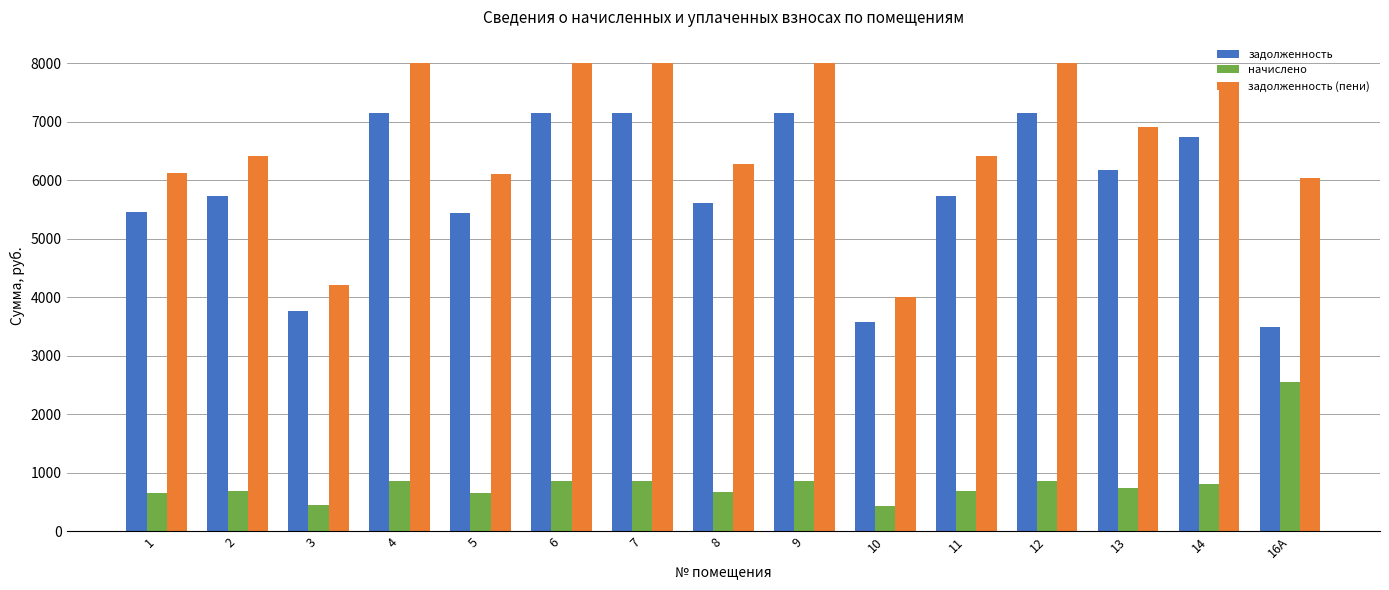

What is the greatest value displayed?

8003.0